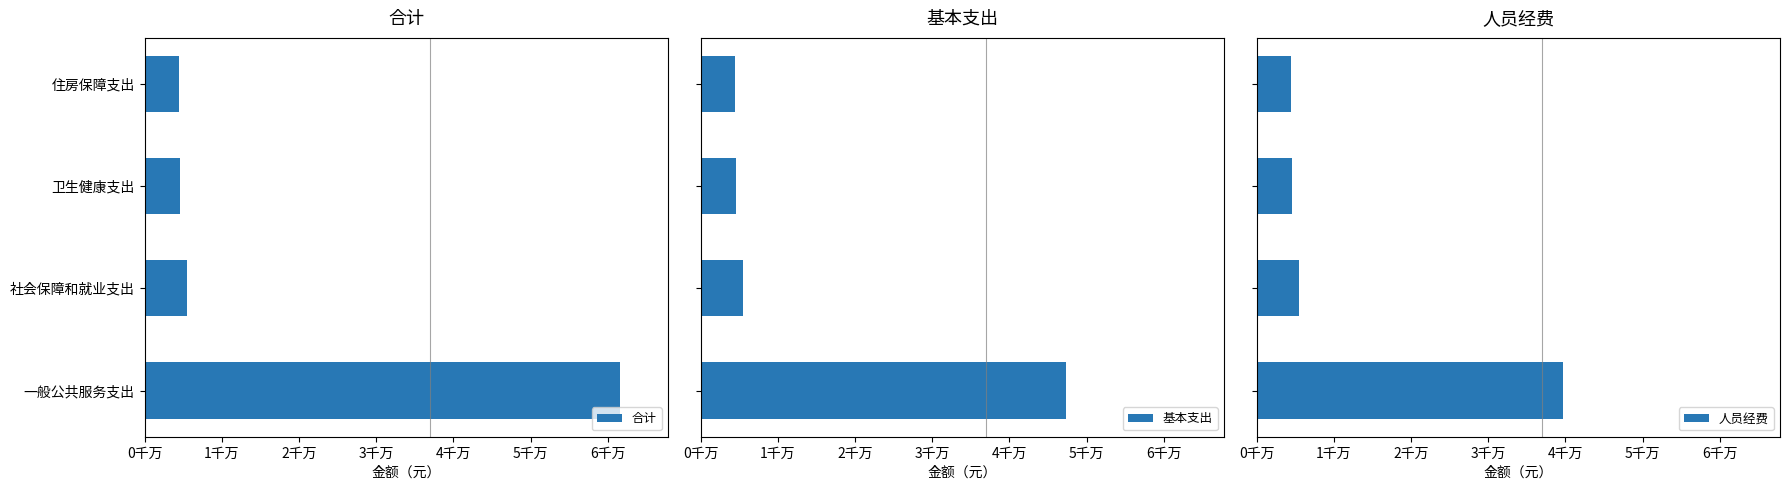

What are all the series names shown in the legend?

合计, 基本支出, 人员经费